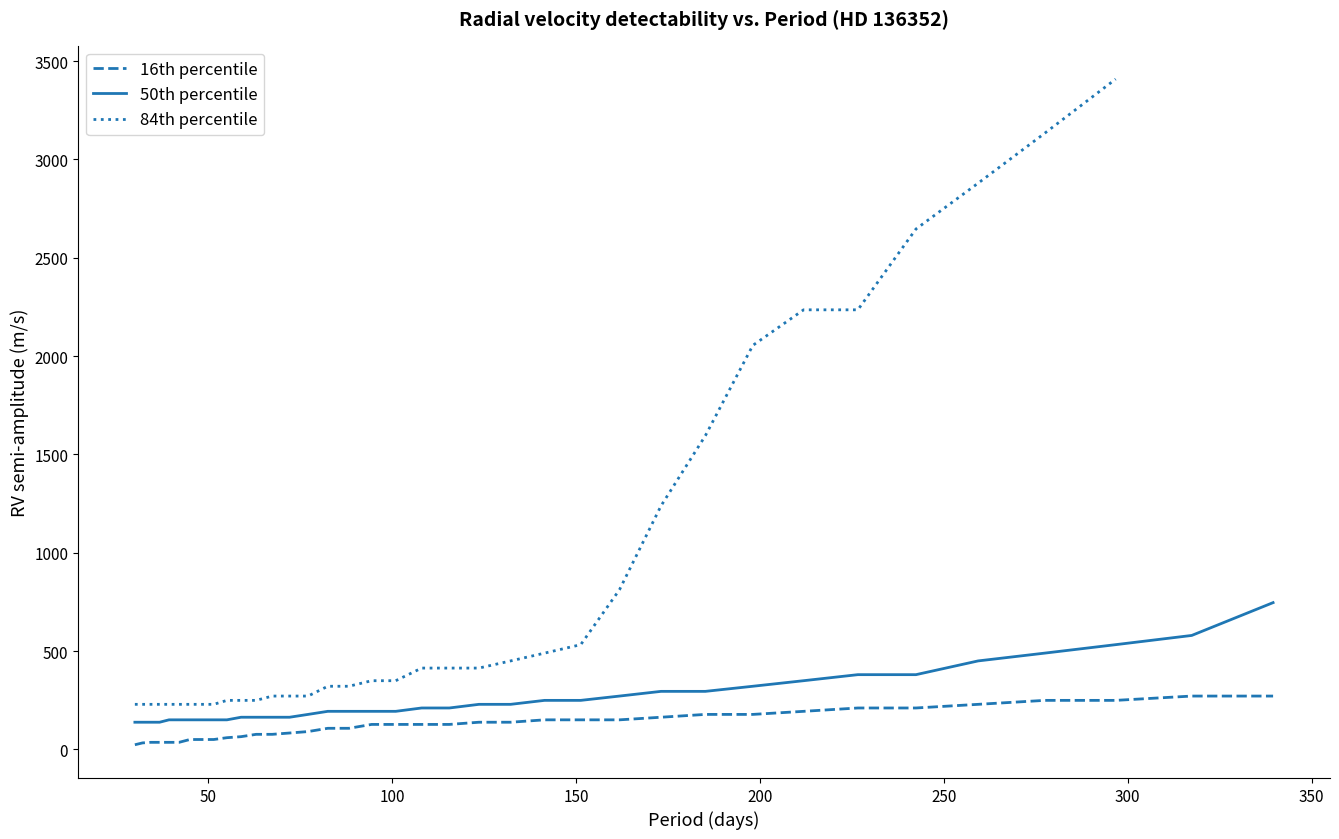

True or false: there are more than 2 points higher than both neighbors.

False